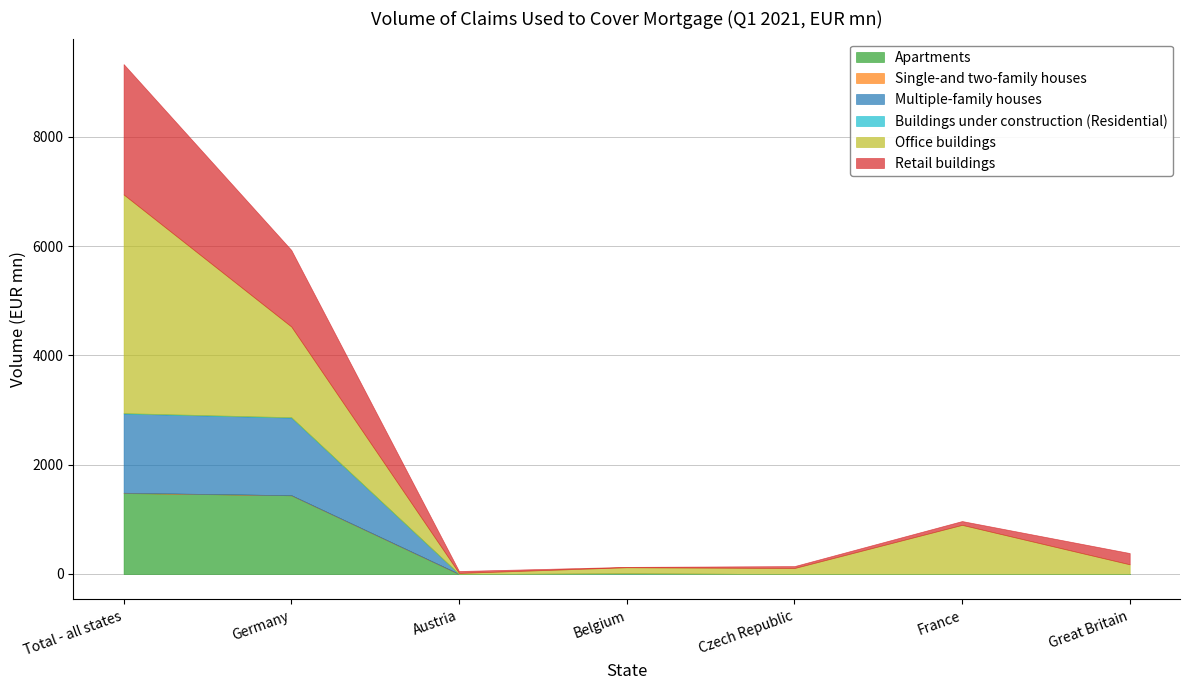

The value of Retail buildings at France is 69.6. True or false?

True